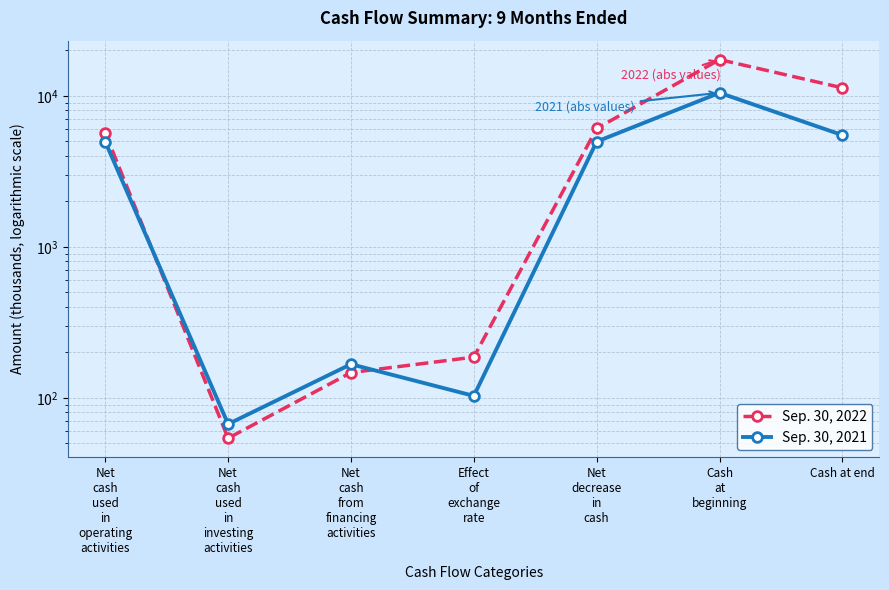

Reading left to right, transcribe all the data shown in this chart.

Sep. 30, 2022: Net
cash
used
in
operating
activities=5694	Net
cash
used
in
investing
activities=54	Net
cash
from
financing
activities=147	Effect
of
exchange
rate=186	Net
decrease
in
cash=6081	Cash
at
beginning=17383	Cash at end=11302
Sep. 30, 2021: Net
cash
used
in
operating
activities=4974	Net
cash
used
in
investing
activities=67	Net
cash
from
financing
activities=167	Effect
of
exchange
rate=103	Net
decrease
in
cash=4977	Cash
at
beginning=10473	Cash at end=5496